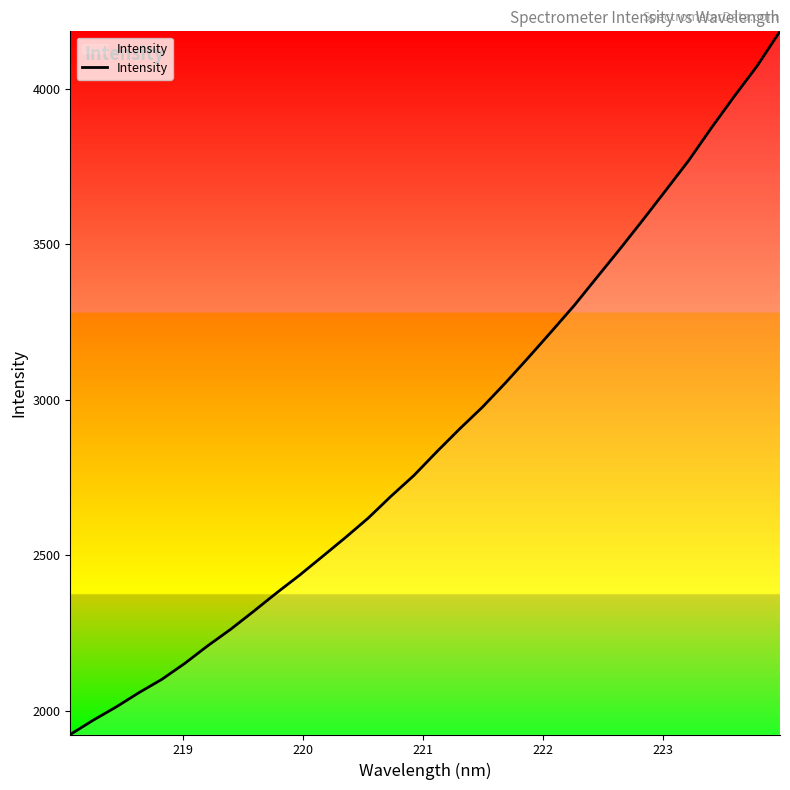

Reading left to right, what are all the values shown in this chart?

1923.7	1969.6	2012.1	2058.4	2101.3	2152.6	2209.2	2262.2	2319.9	2379.0	2435.8	2496.0	2556.7	2619.7	2690.2	2757.1	2833.4	2907.0	2977.3	3054.9	3136.2	3219.3	3303.6	3394.6	3485.3	3578.4	3673.6	3769.4	3875.0	3976.4	4074.2	4185.7